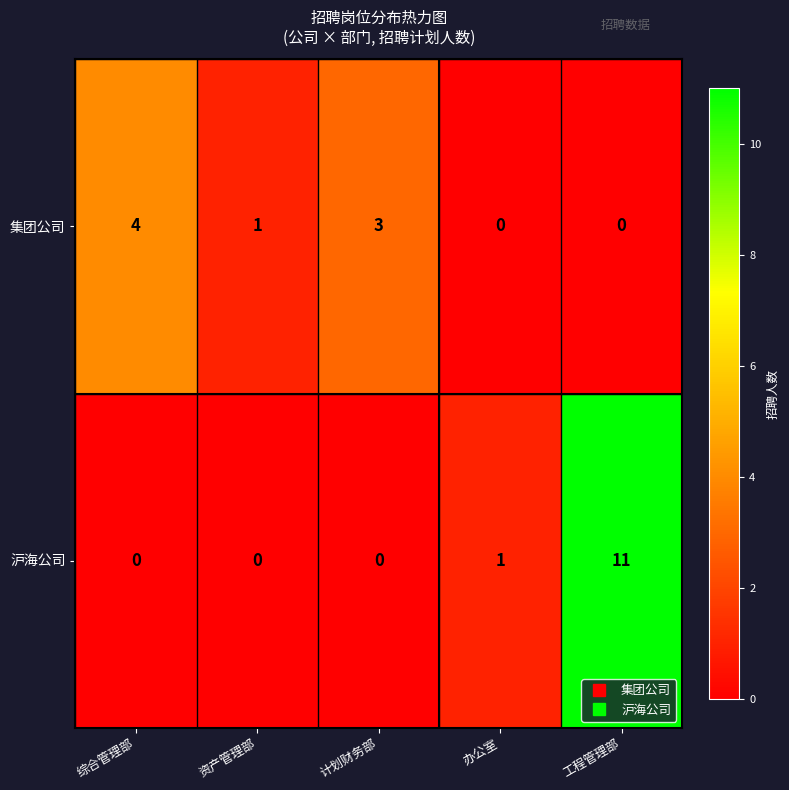

Reading left to right, list all the values displayed in this chart.

集团公司: 综合管理部=4	资产管理部=1	计划财务部=3	办公室=0	工程管理部=0
沪海公司: 综合管理部=0	资产管理部=0	计划财务部=0	办公室=1	工程管理部=11